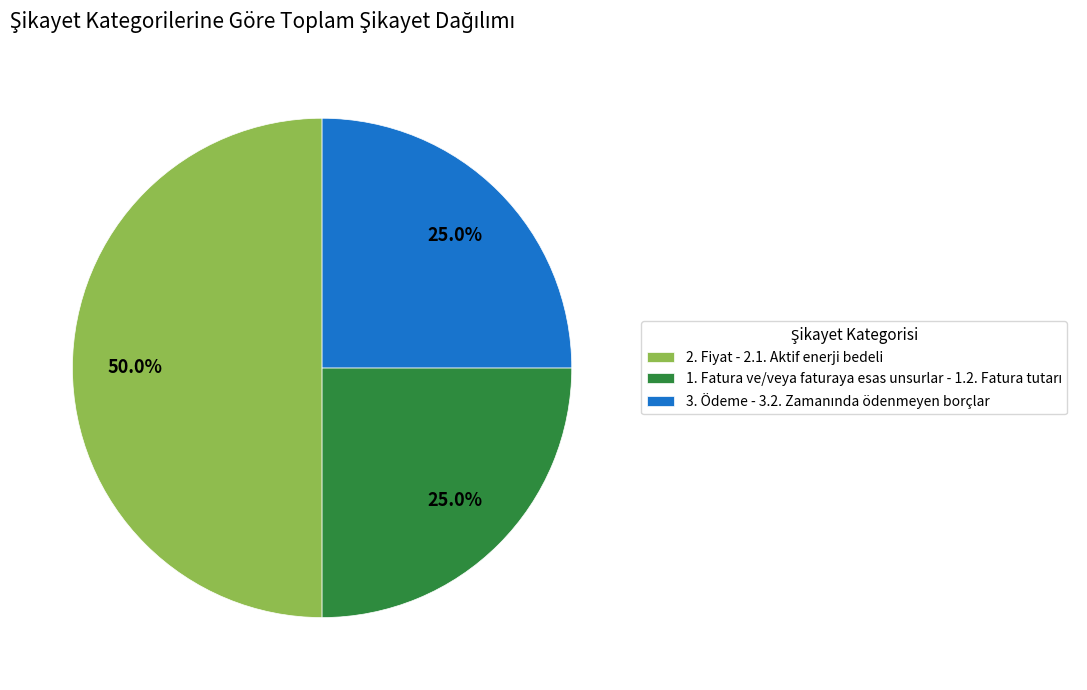

To the nearest percent, what is the average slice percentage?

33%